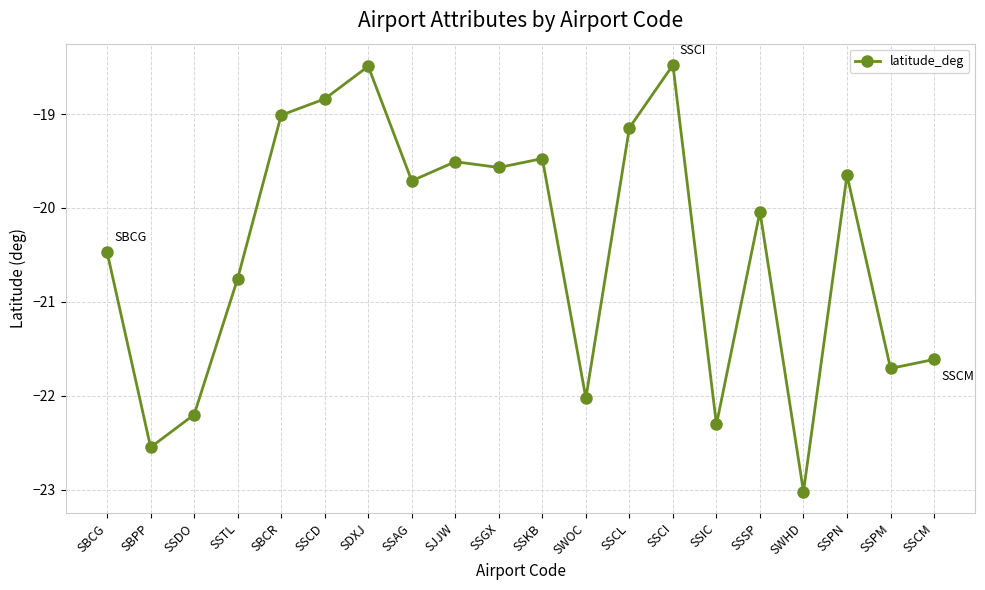

How many points are higher than both their immediate neighbors (excluding endpoints)?

6